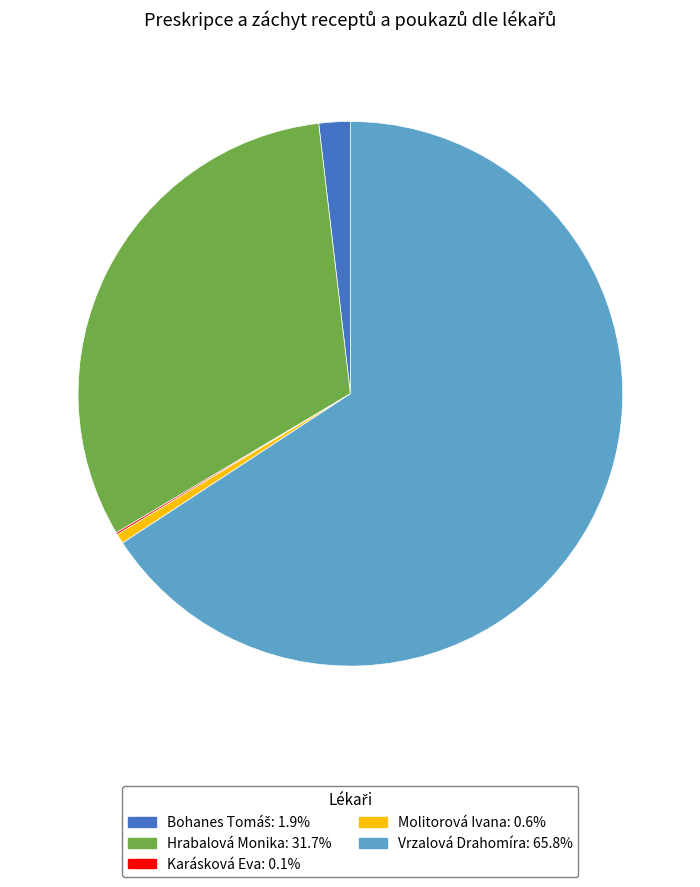

Does Vrzalová Drahomíra account for over 50% of the chart?

Yes